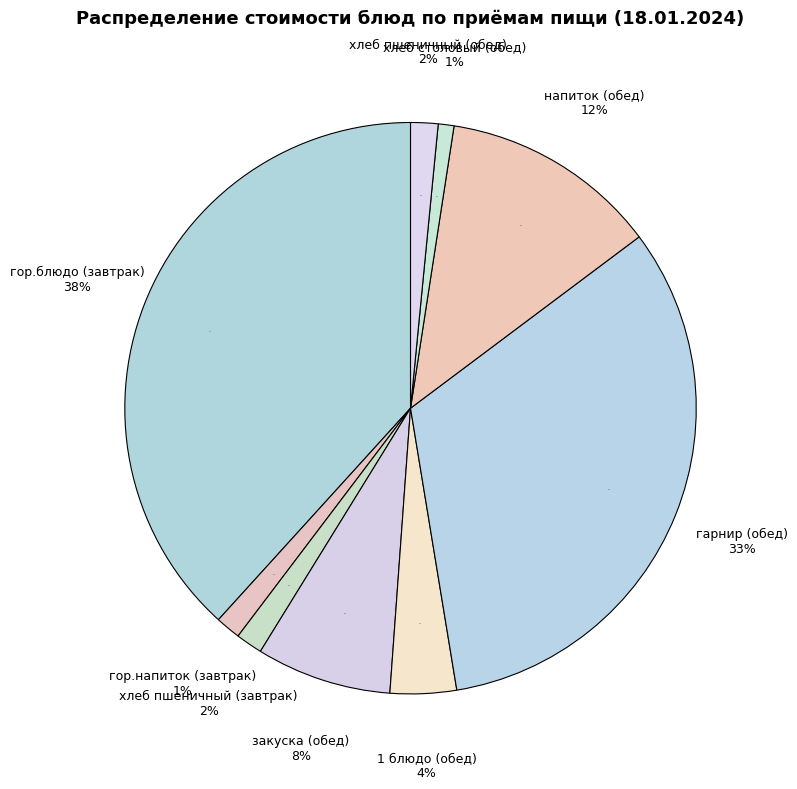

To the nearest percent, what percentage of the pie is гарнир (обед)?

33%